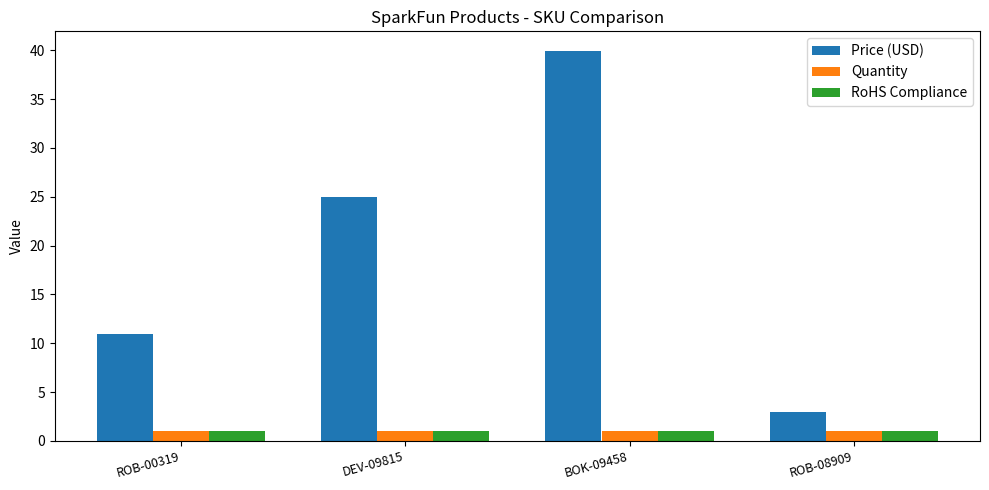

Which series has the largest total across all categories?

Price (USD)